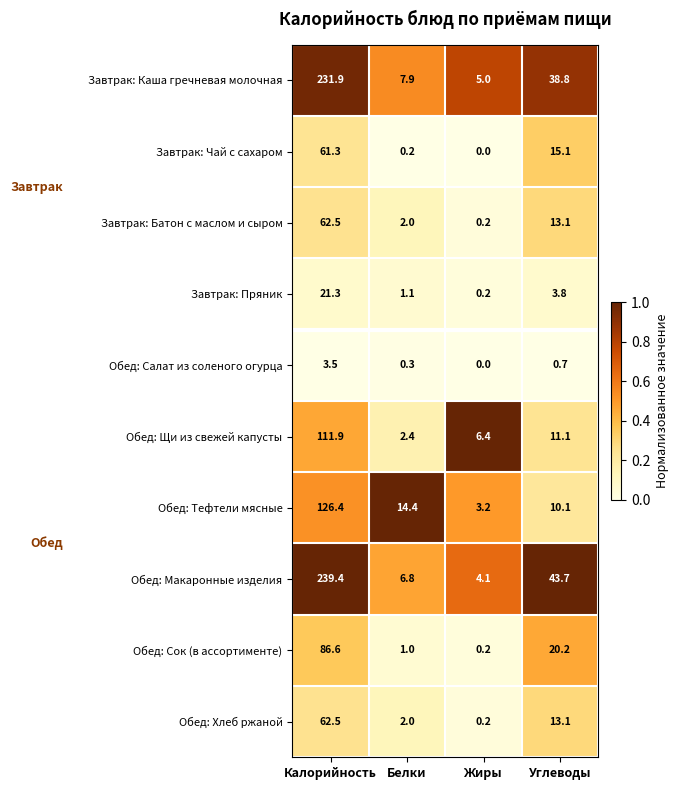

What value does the Обед: Щи из свежей капусты series have at Жиры?

6.4